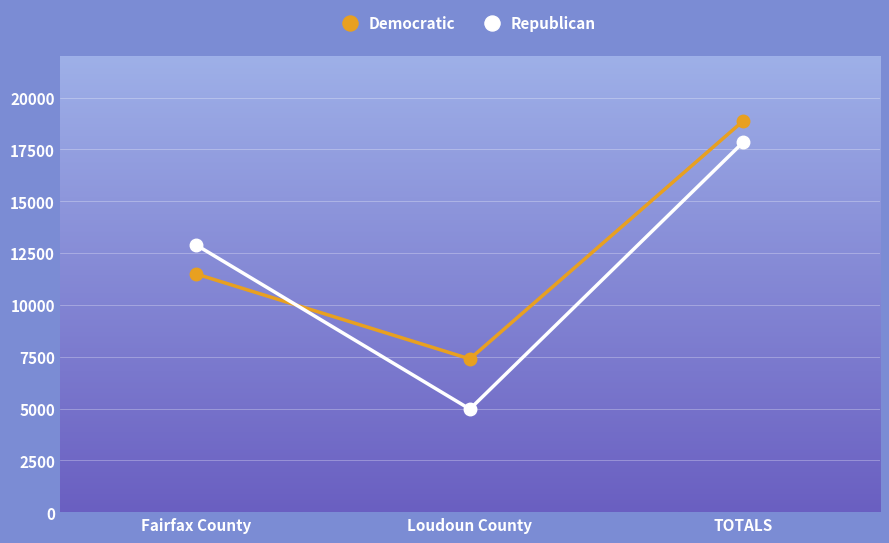

Which series changed the most between Fairfax County and Loudoun County?

Republican